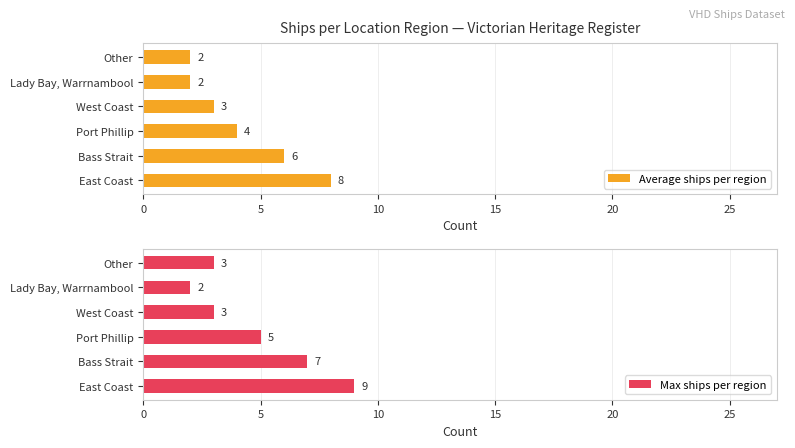

Reading left to right, list all the values displayed in this chart.

Average ships per region: 8	6	4	3	2	2
Max ships per region: 9	7	5	3	2	3